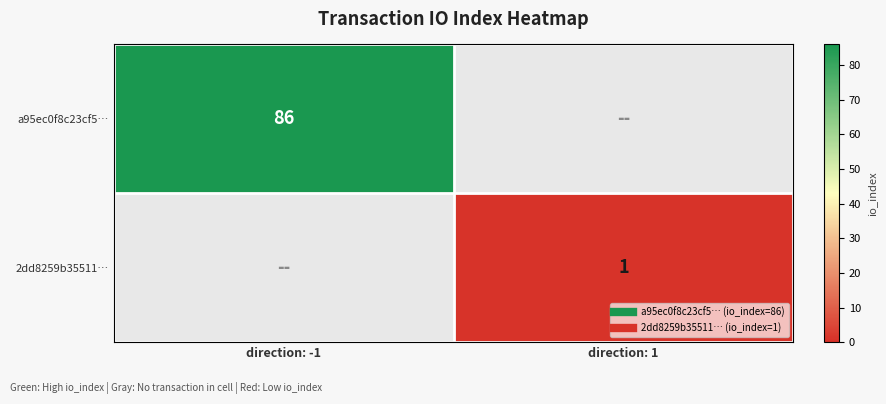

Rank the series at direction: 1 from highest to lowest value.

2dd8259b35511…, a95ec0f8c23cf5…